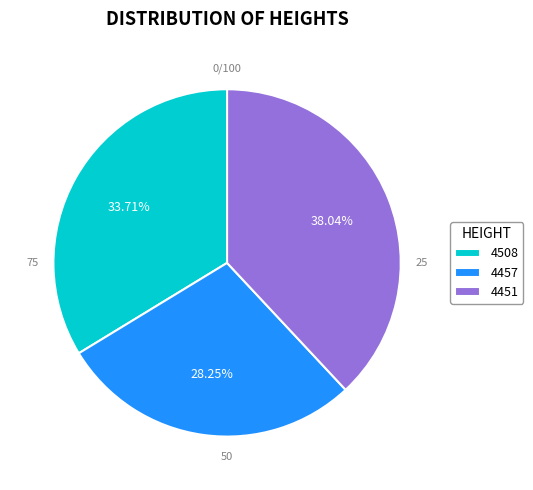

Which has a higher value, 4457 or 4508?

4508